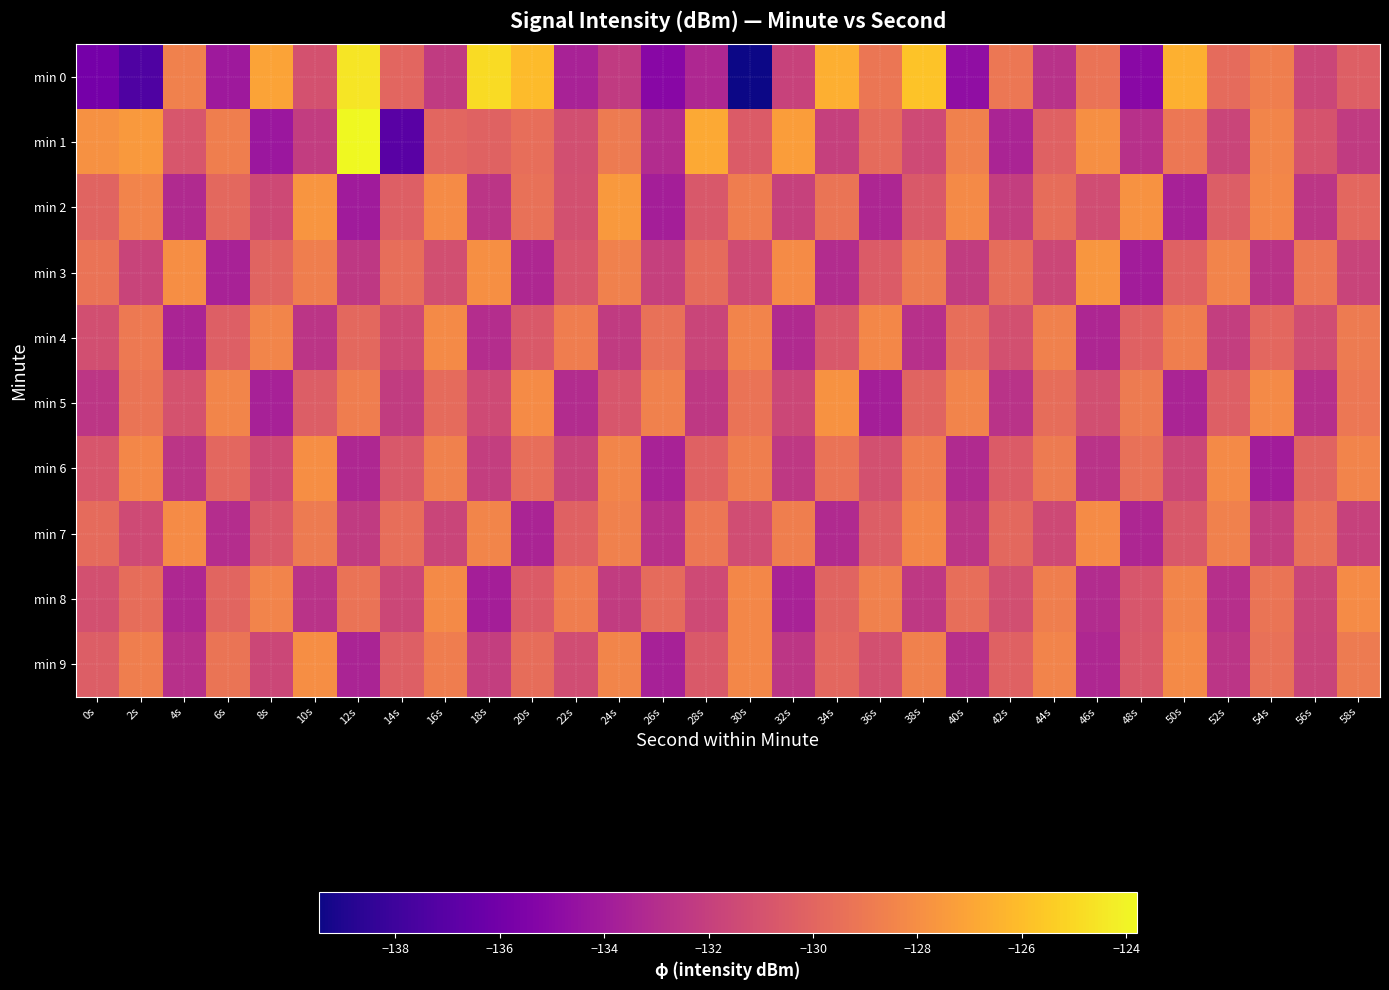

Which has a higher value, 6s or 4s?

4s